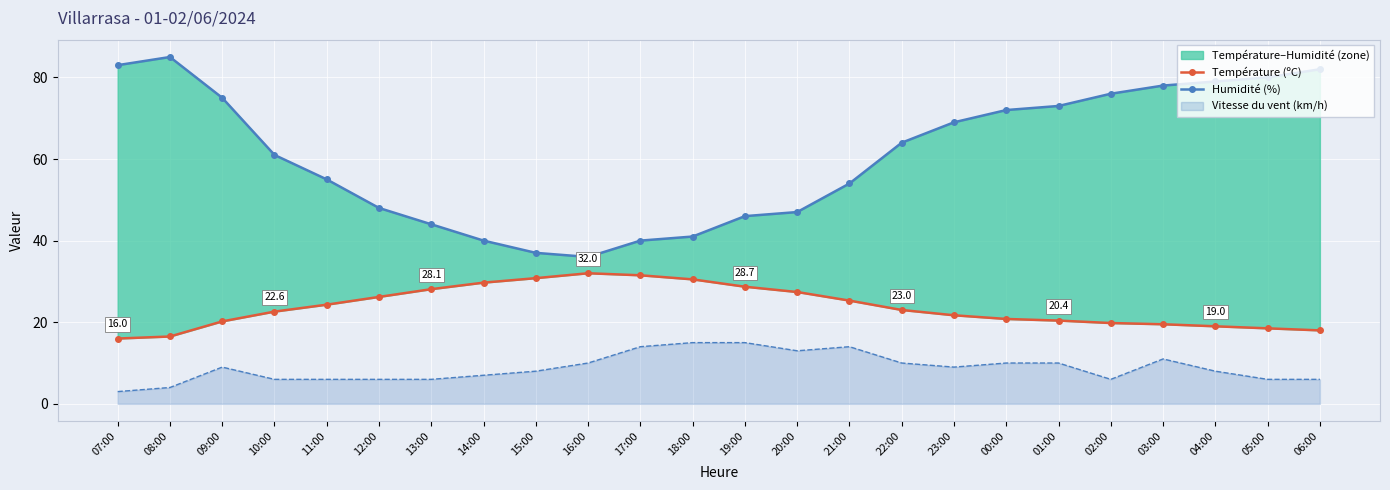

Which series has the largest range (max minus min)?

Humidité (%)